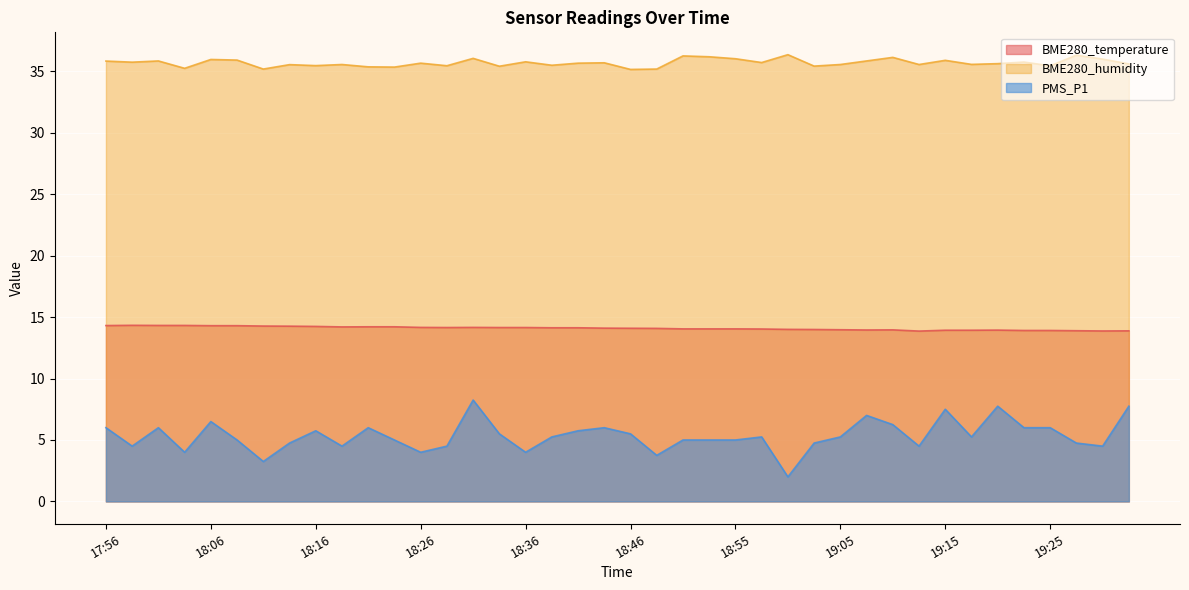

What position from the right is 19:25?

4